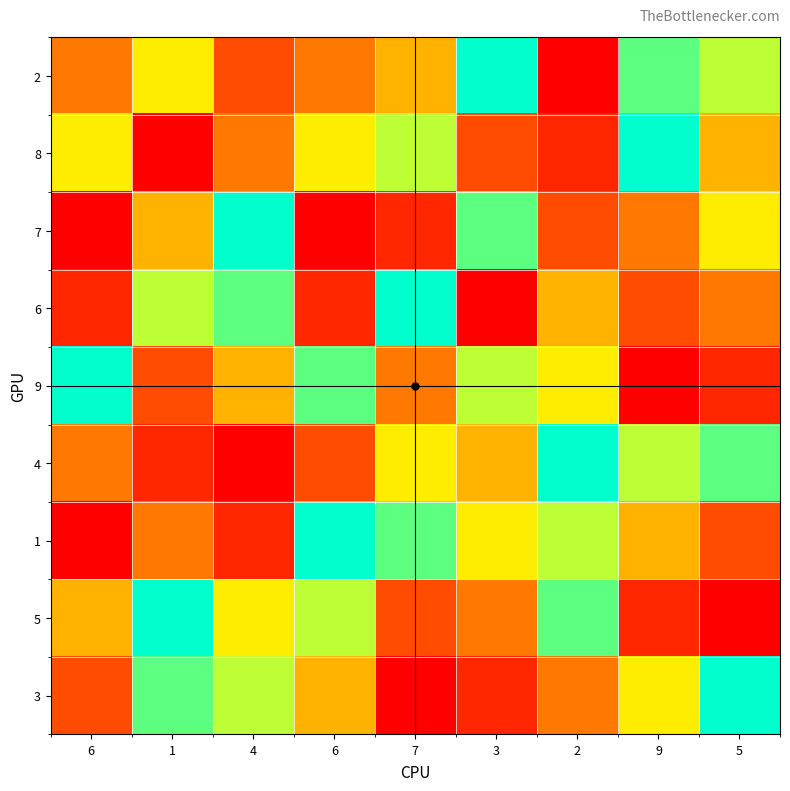

At which category is the sum across all series the highest?

1